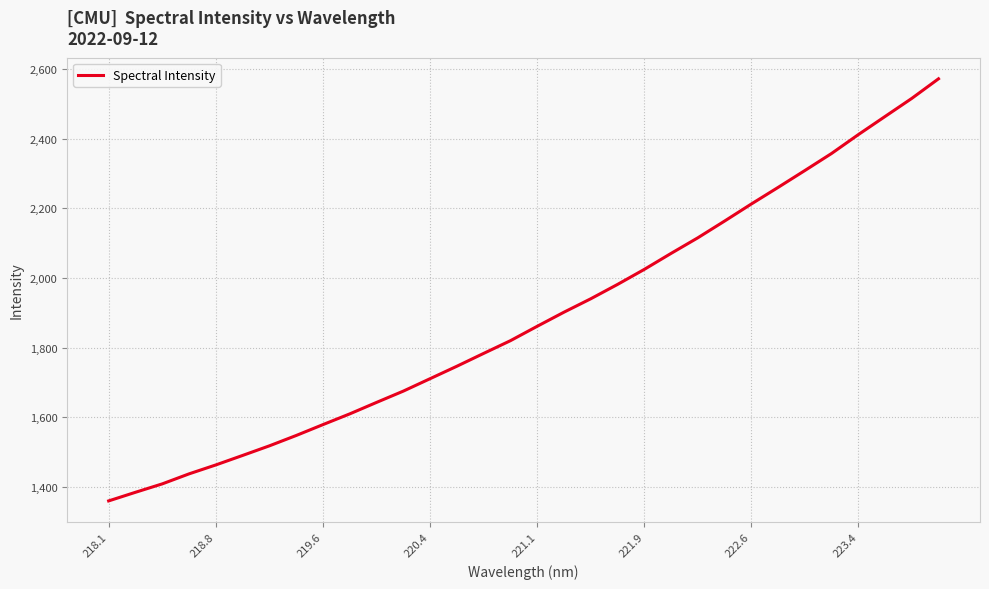

What is the minimum value shown in the chart?

1359.7